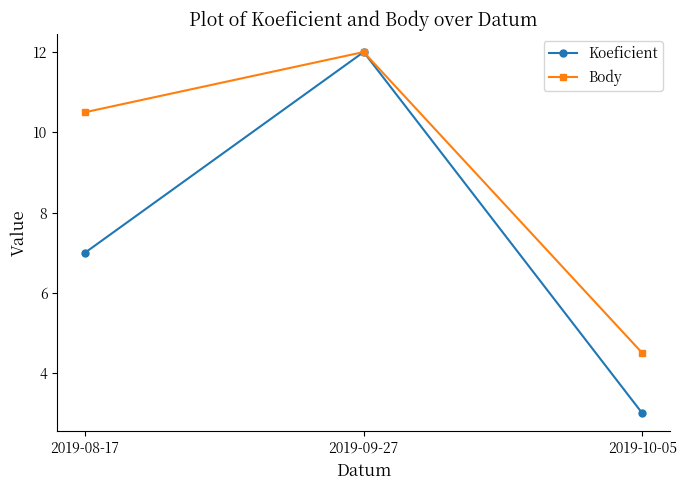

Is this an area chart (filled region under the line)?

No